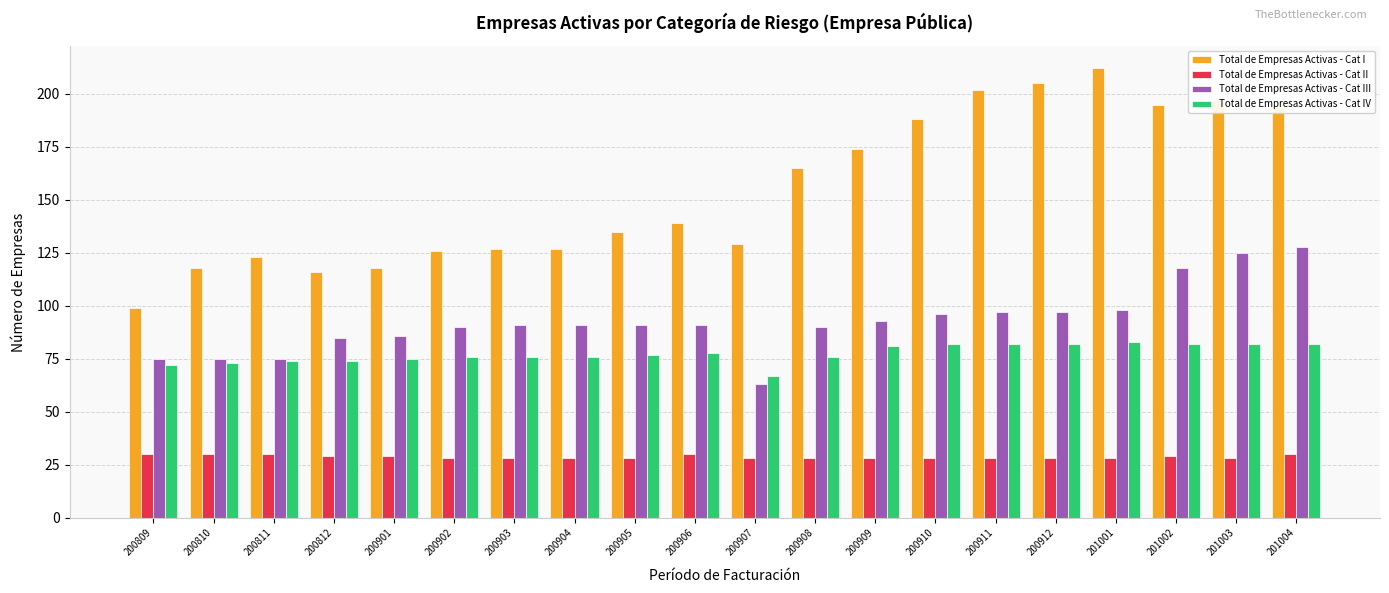

Is it true that Total de Empresas Activas - Cat III equals 107 at 200810?

False